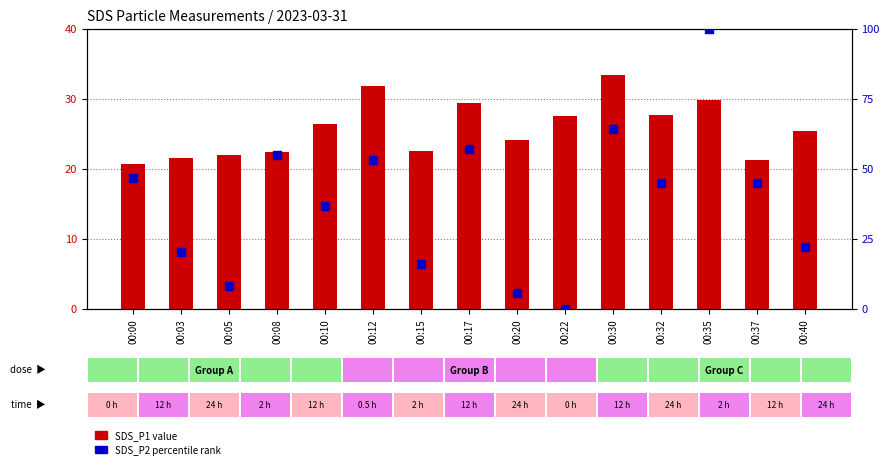

What is the total value across all series at 00:05?

30.2